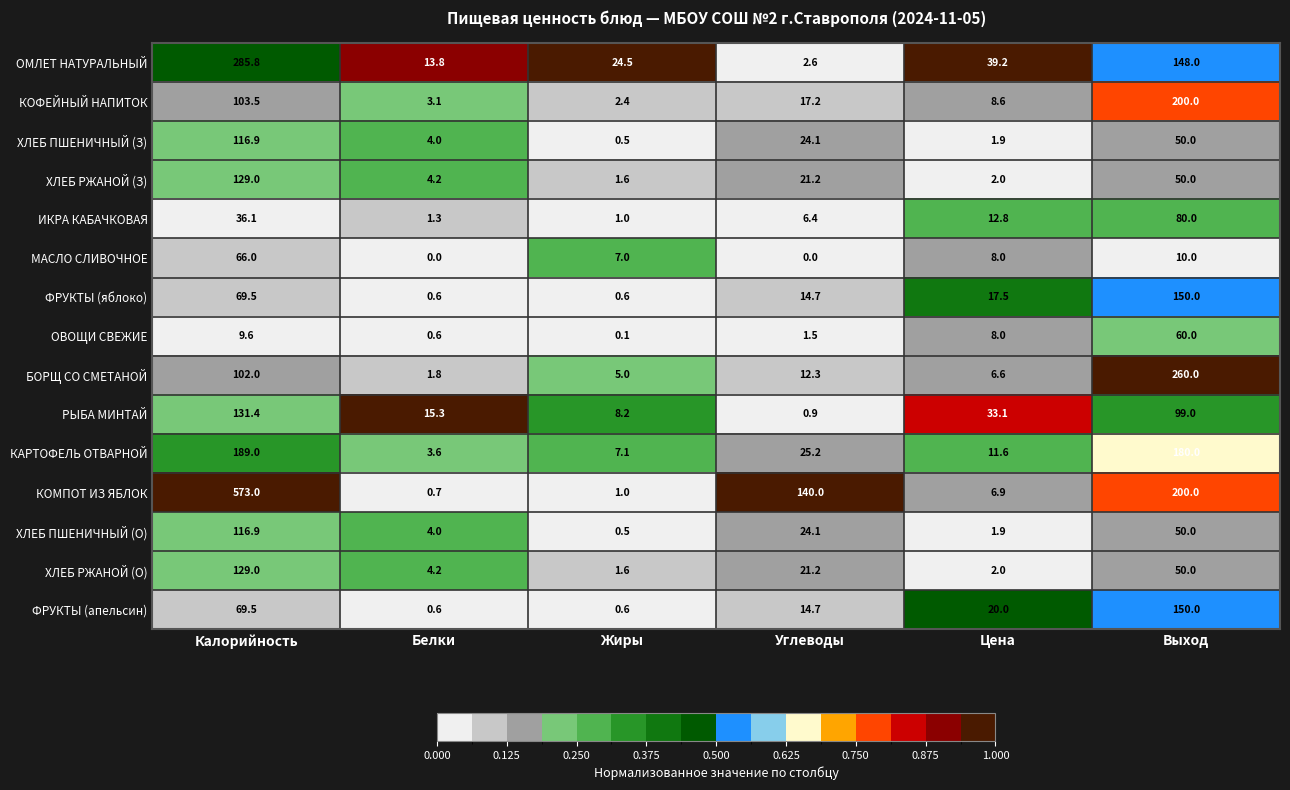

At how many categories does at least one series exceed 0?

6